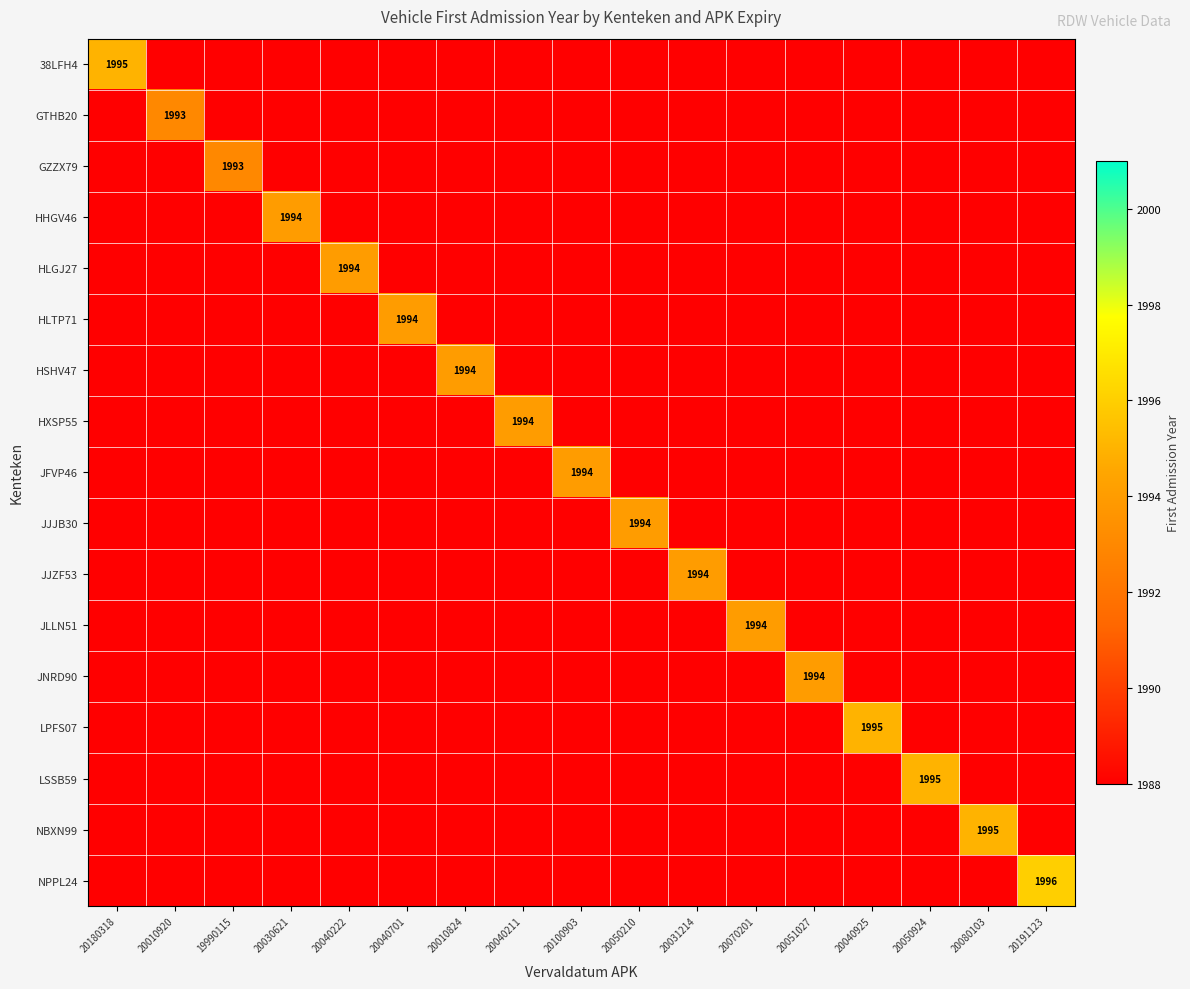

The value of HXSP55 at 20040211 is 1994. True or false?

True